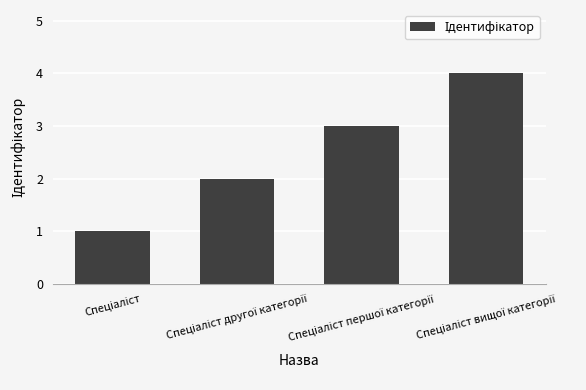

What is the maximum value shown in the chart?

4